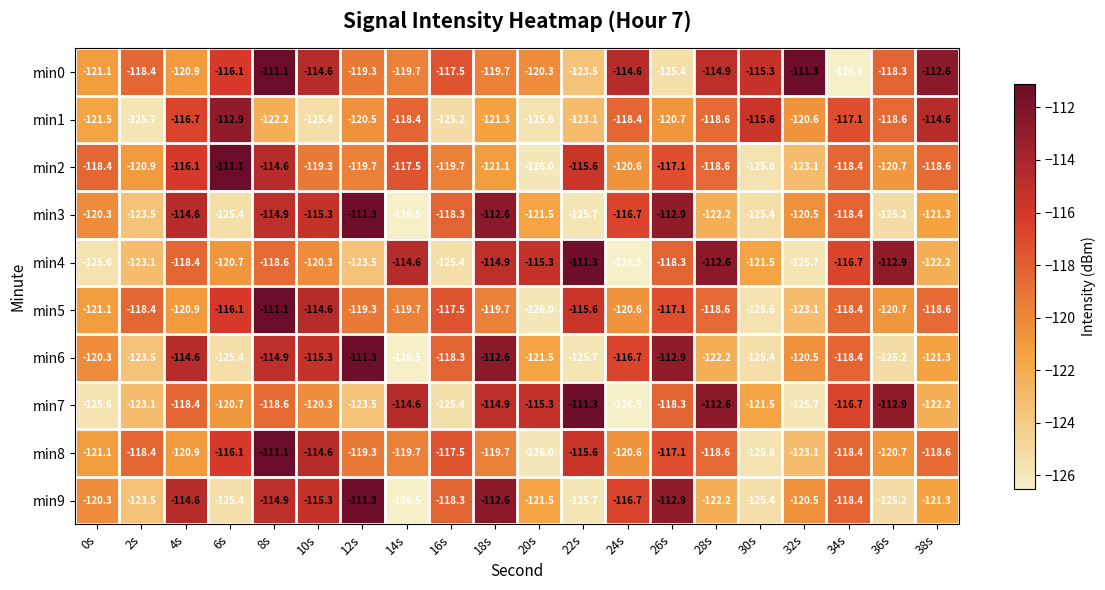

What is the difference between the second highest and minimum values in the min8 series?

11.4